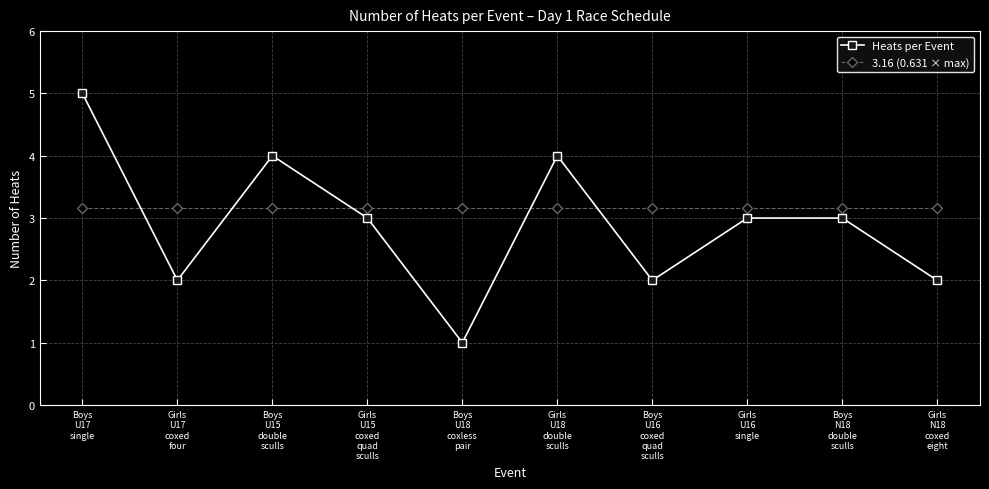

List the series in order of their peak value, highest first.

Heats per Event, 3.16 (0.631 × max)